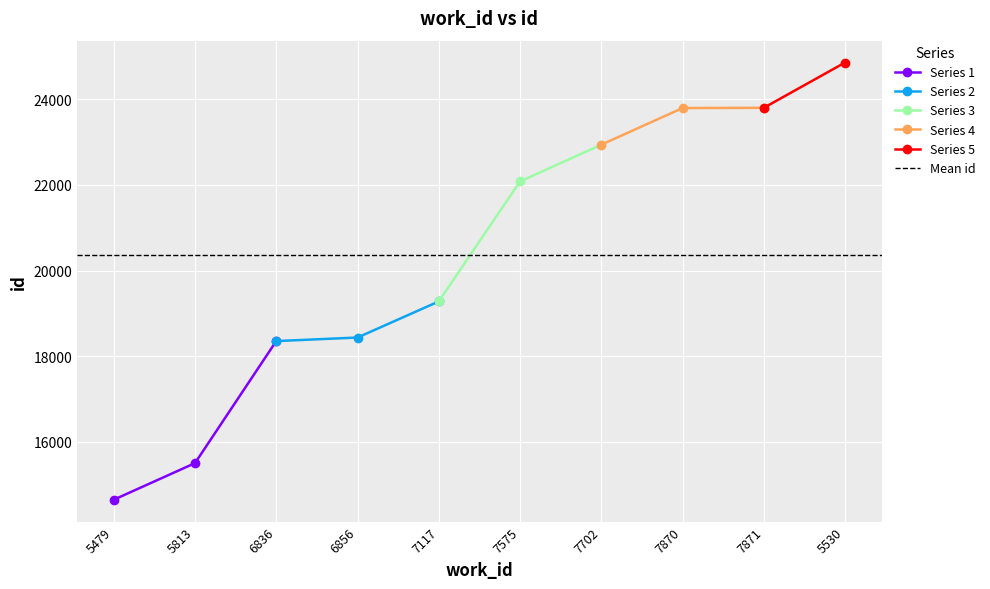

Does the chart display data point markers on the line(s)?

Yes